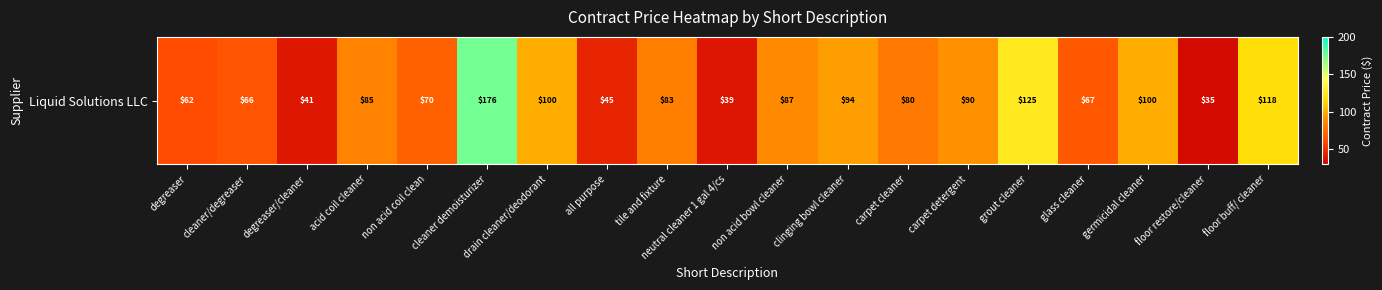

What is the difference between the values at floor restore/cleaner and cleaner/degreaser?

30.6